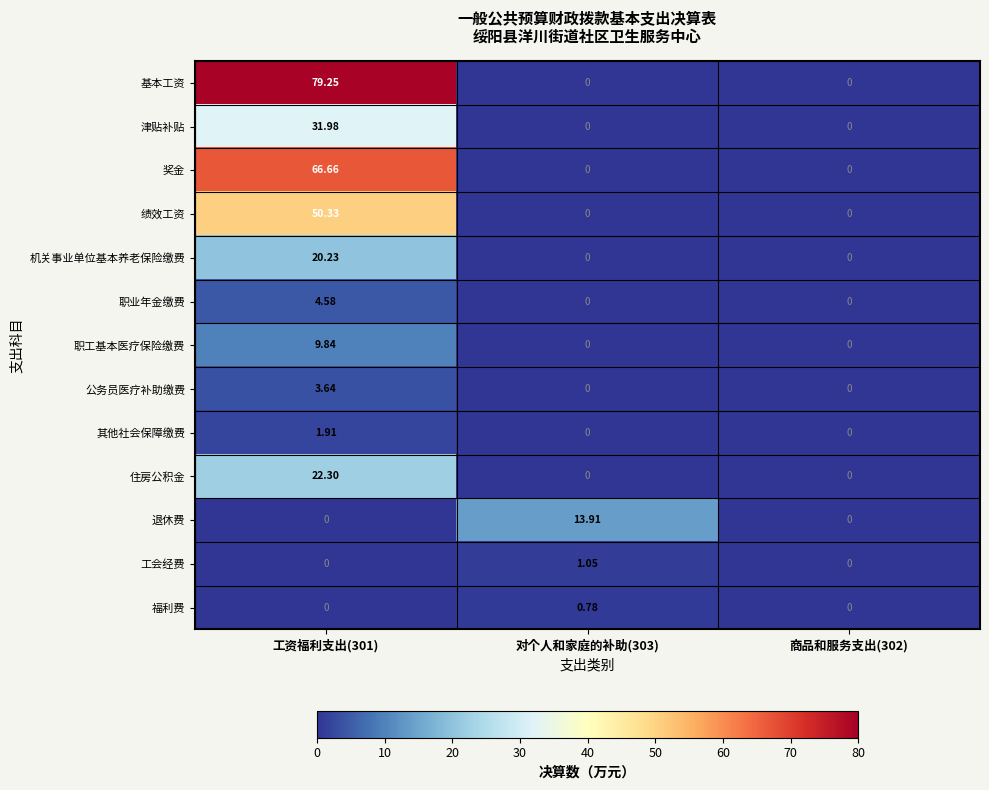

Which category has the highest value across all series?

工资福利支出(301)